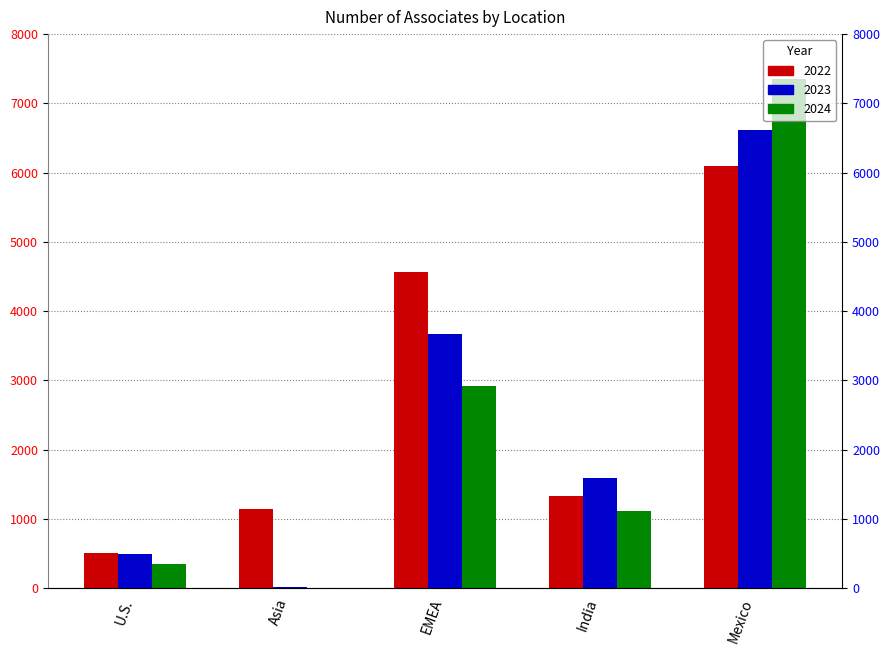

List the series in order of their overall mean, lowest first.

2024, 2023, 2022